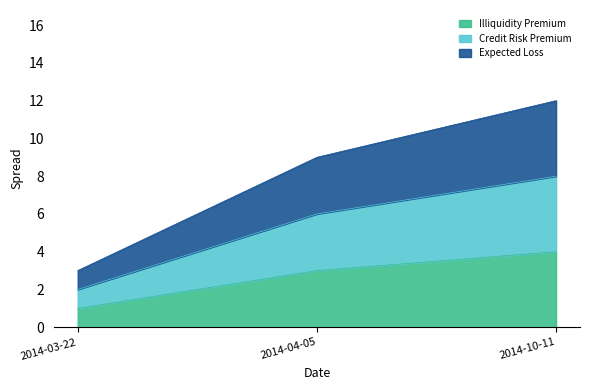

Rank the series by their average value, from lowest to highest.

Illiquidity Premium, Credit Risk Premium, Expected Loss